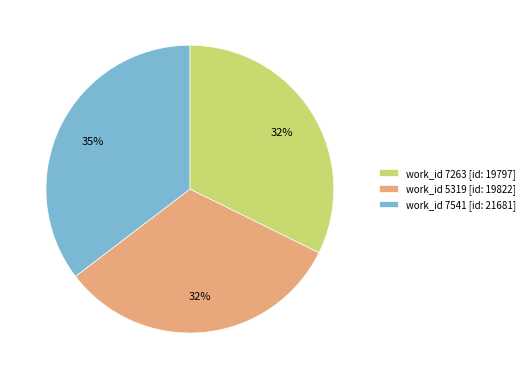

What is the largest slice in the pie chart?

work_id 7541 [id: 21681]